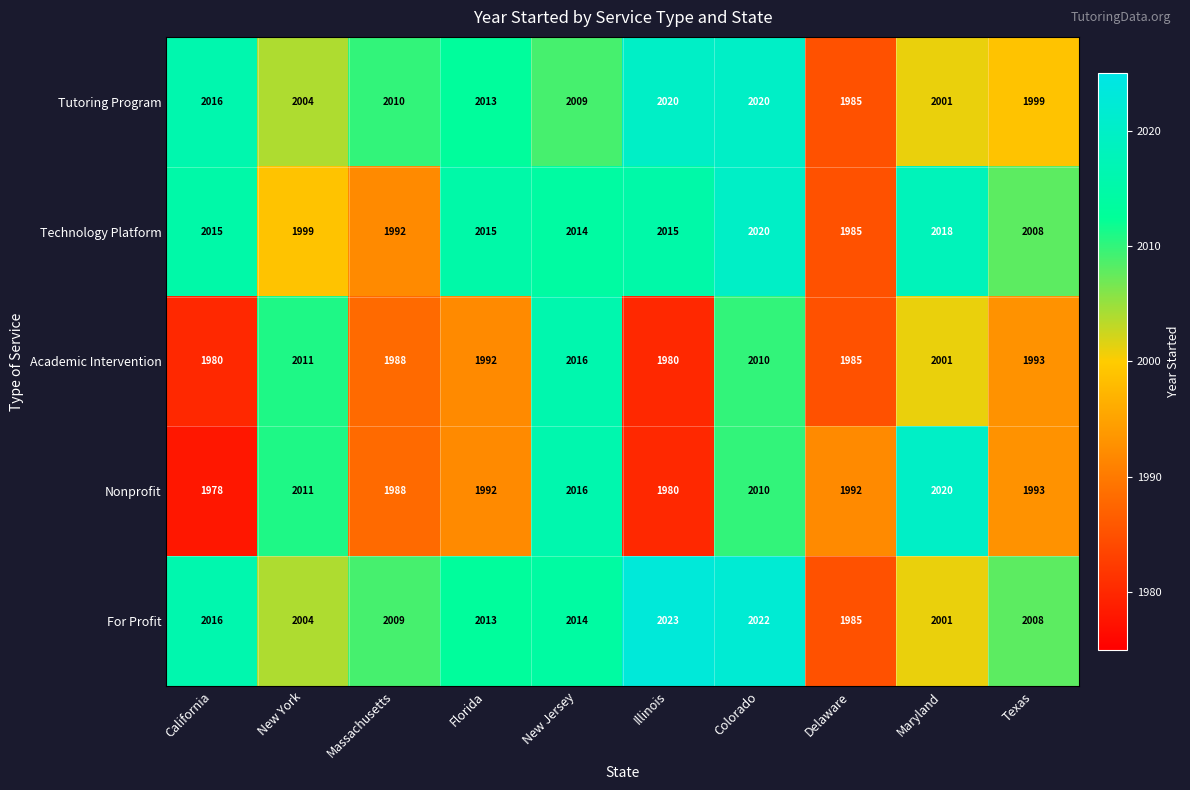

Between Maryland and Texas, which series saw the biggest shift?

Nonprofit